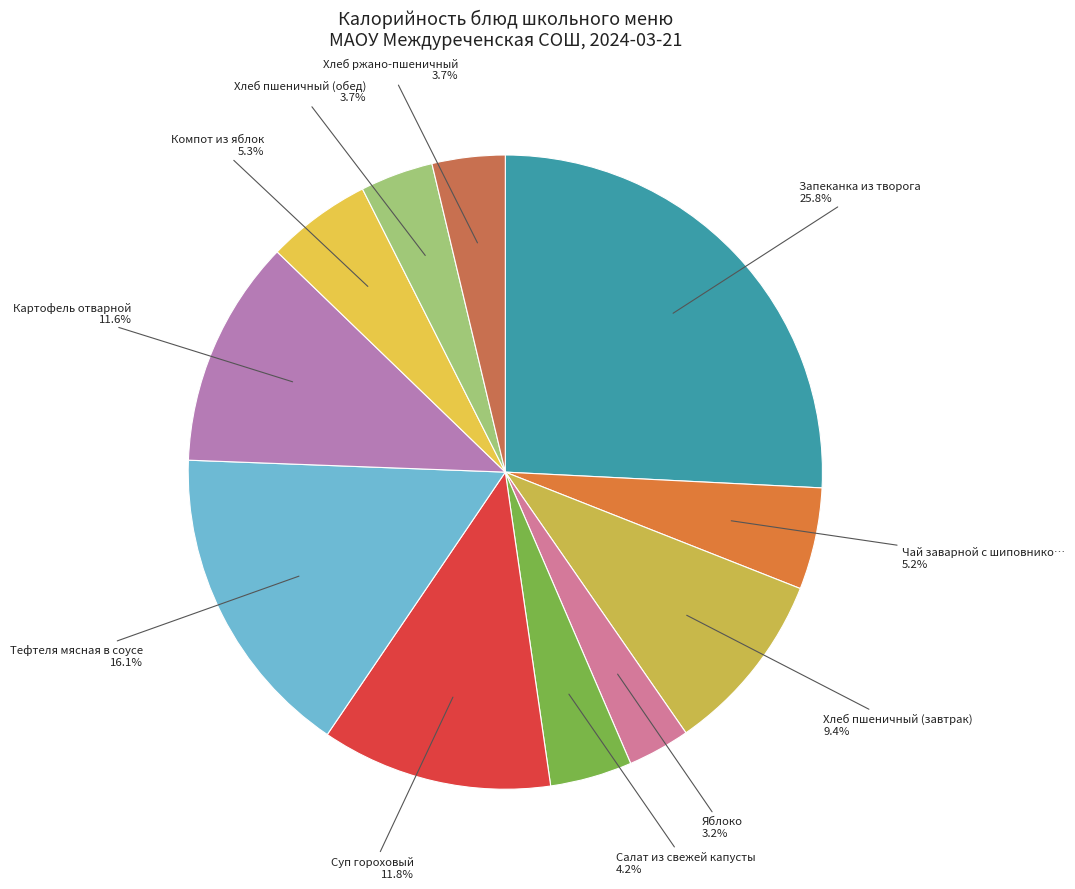

Which slice is the smallest?

Яблоко